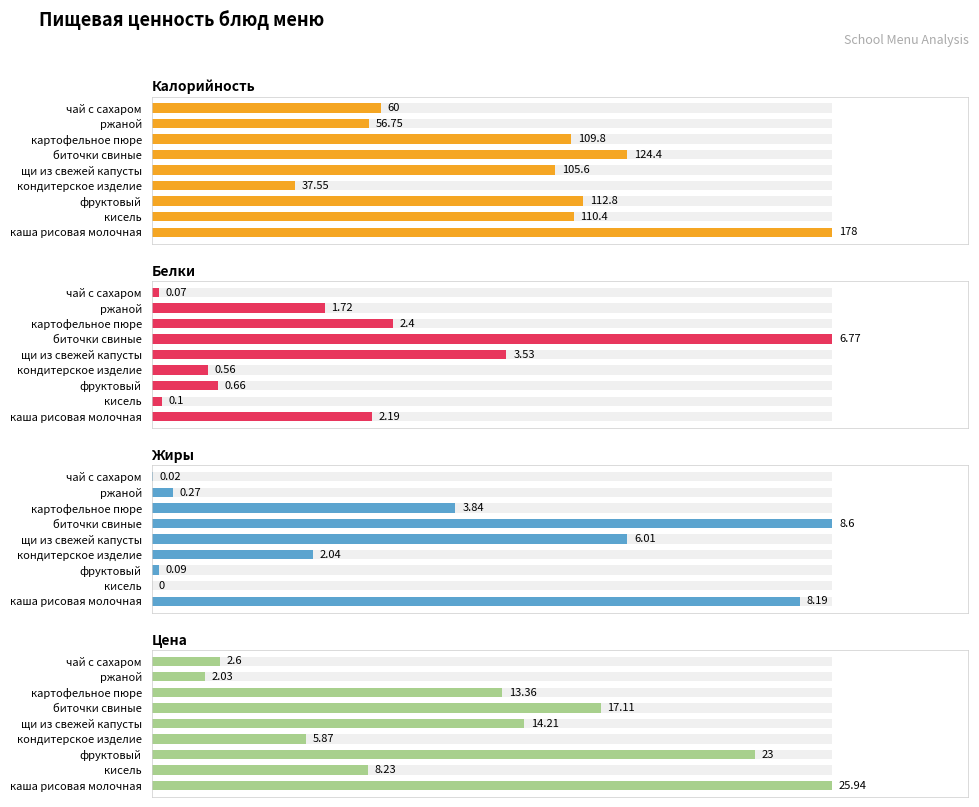

How many series are shown in this chart?

4